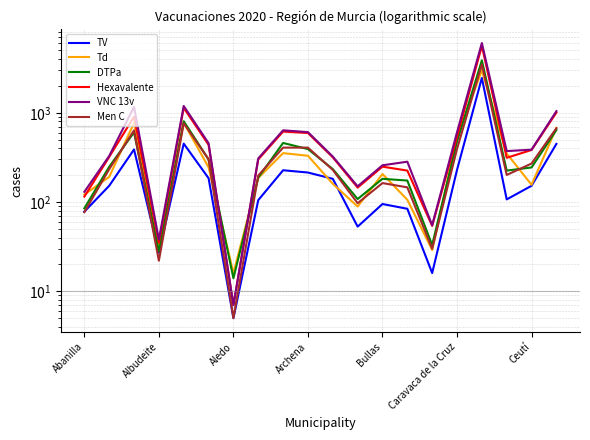

What is the difference between the DTPa values at 7 and 15?

287